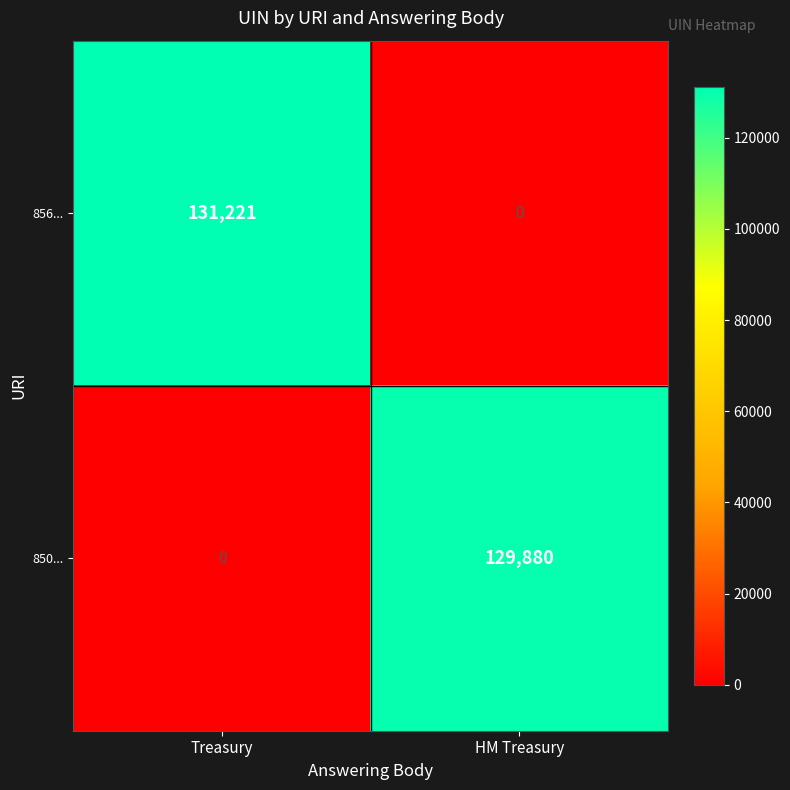

Reading left to right, transcribe all the data shown in this chart.

856...: 131221	0
850...: 0	129880